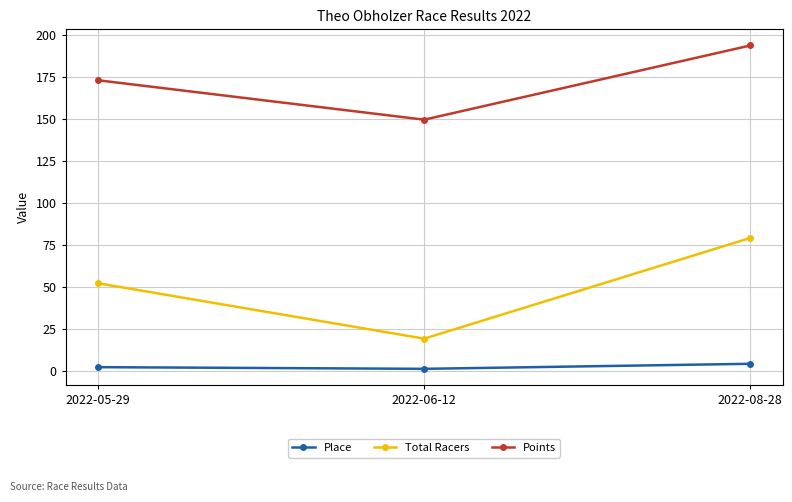

What is the label of the 2nd point from the right?

2022-06-12